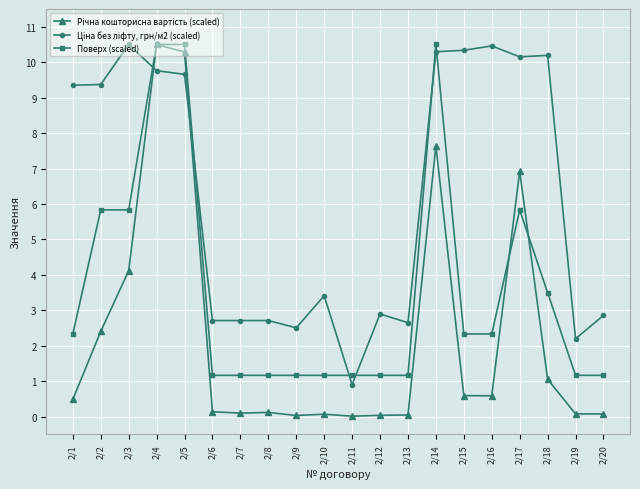

What is the greatest value displayed?

10.5